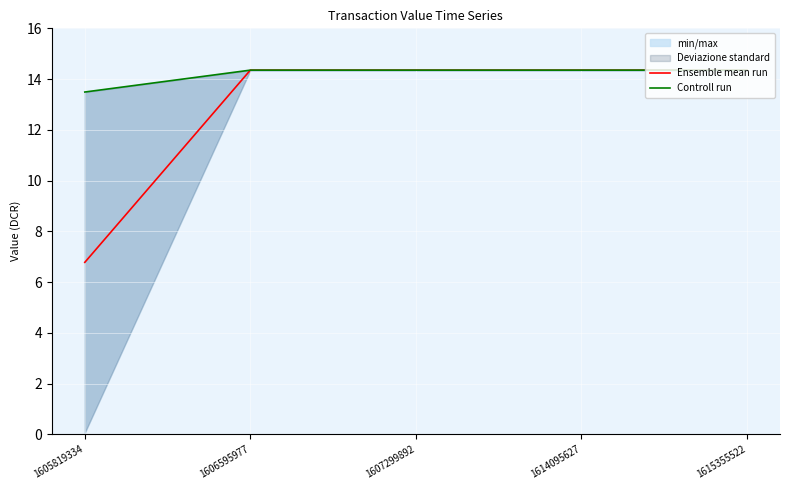

Between 1607299892 and 1615355522, which series saw the biggest shift?

Controll run